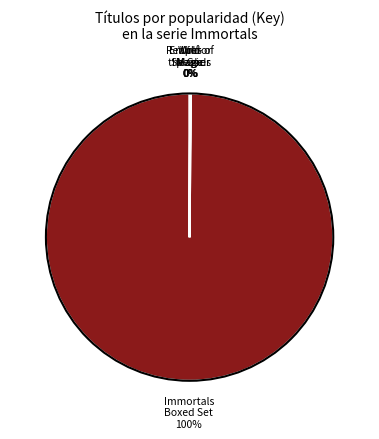

To the nearest percent, what is the average slice percentage?

20%